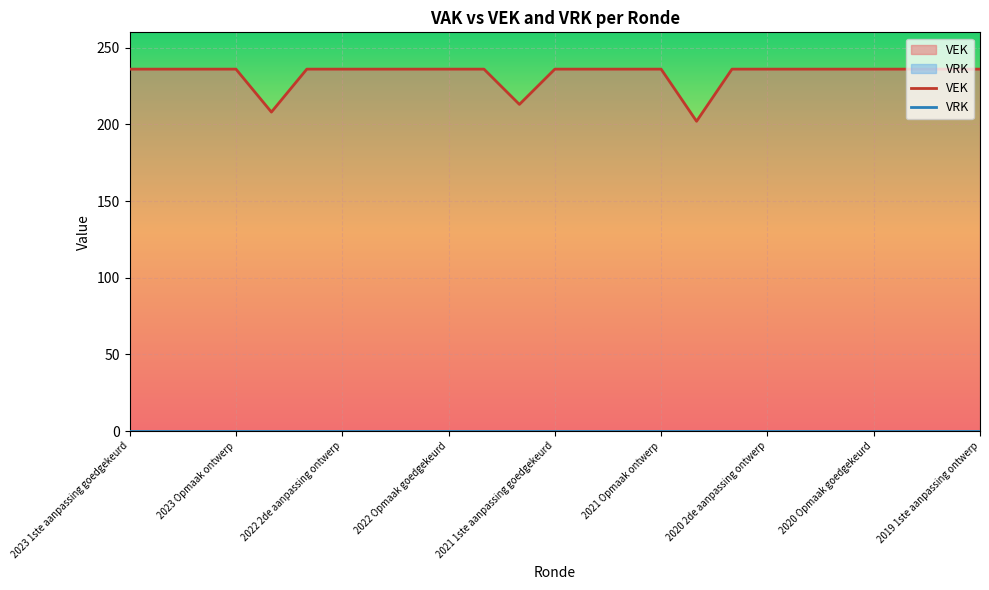

At how many categories does at least one series exceed 148?

25